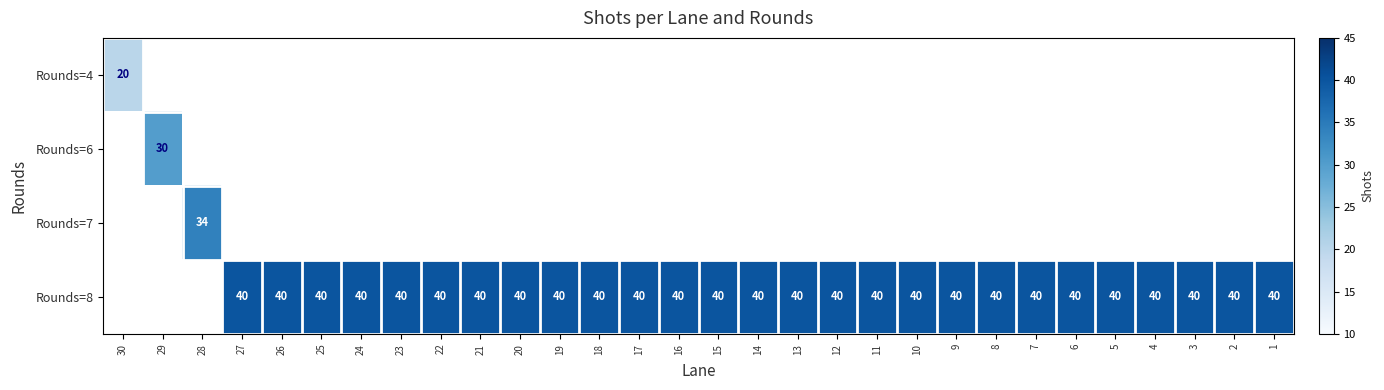

At which category does the chart reach its peak across all series?

27